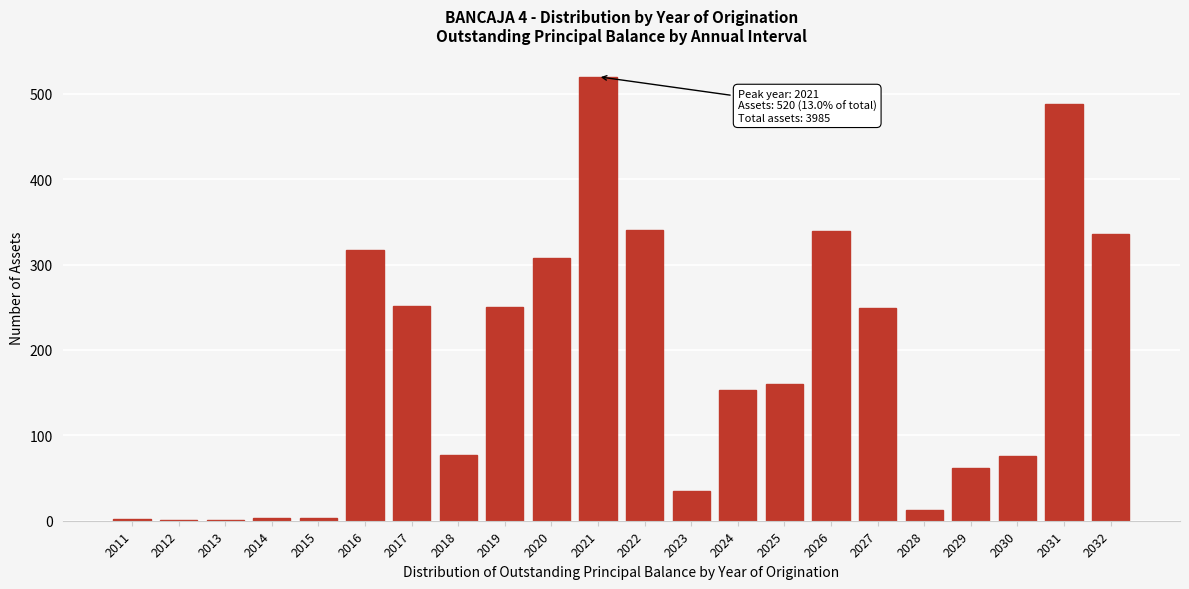

What is the sum of all values?

3985